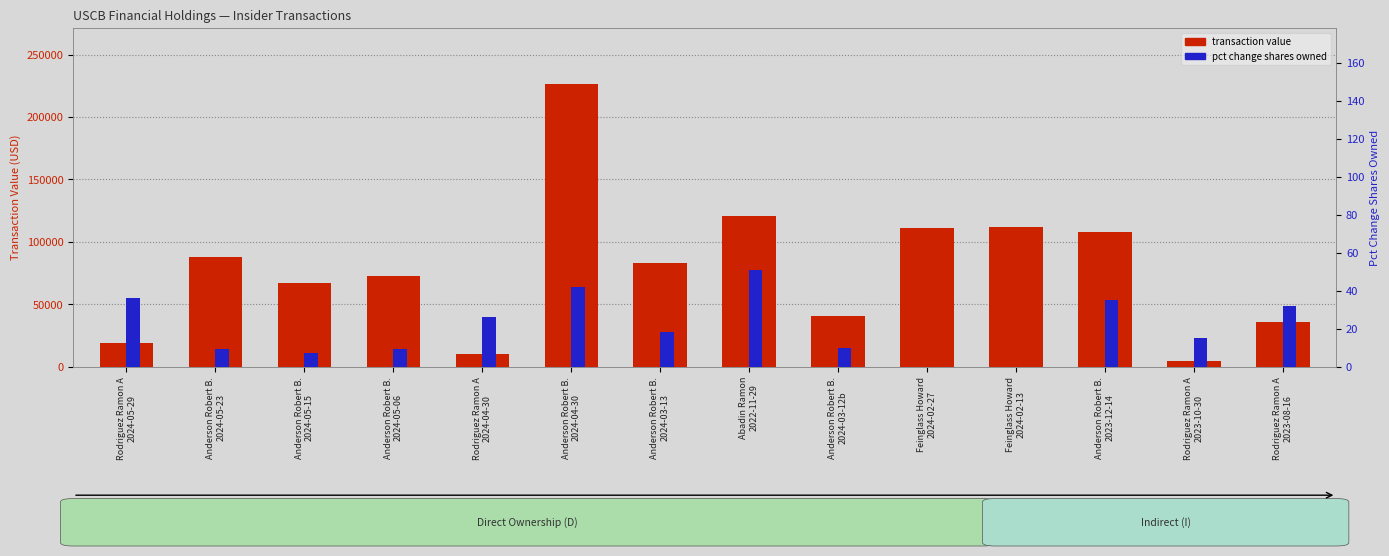

List the series in order of their overall mean, lowest first.

pct change shares owned, transaction value